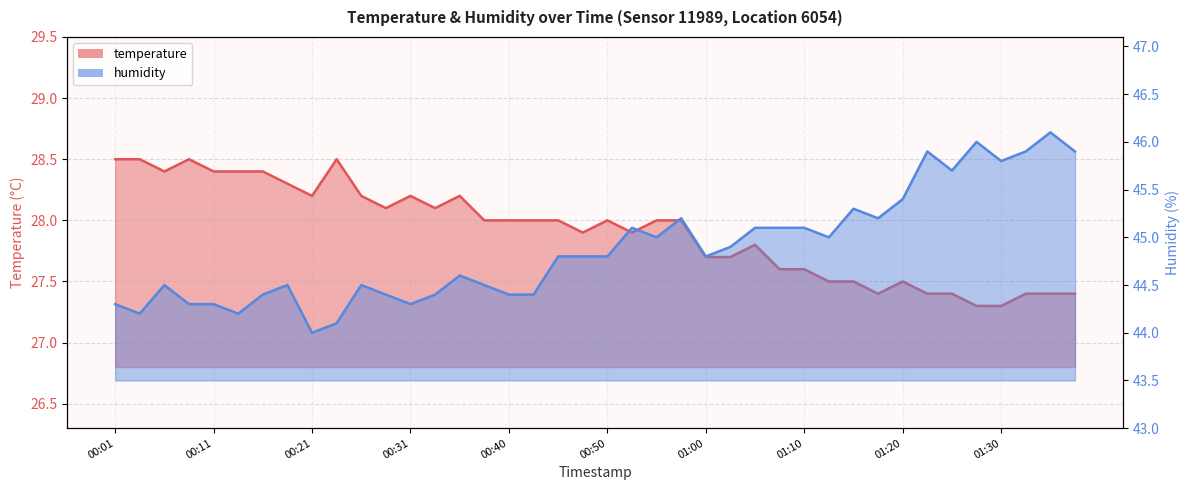

Is it true that temperature equals 8.2 at 01:17?

False